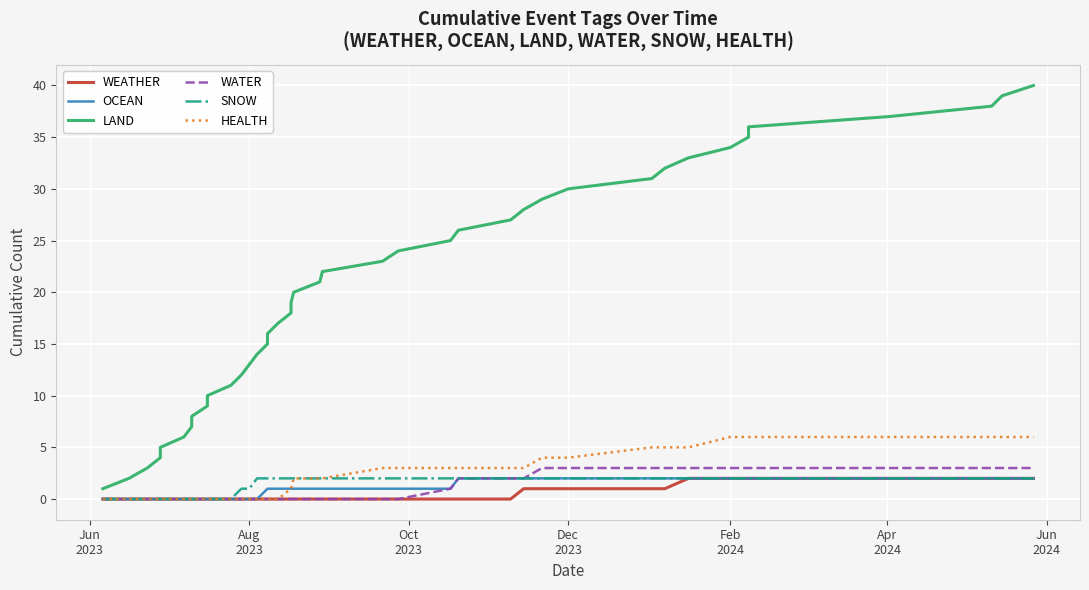

Reading left to right, extract all data points from this chart.

WEATHER: 0	0	0	0	0	0	0	0	0	0	0	0	0	0	0	0	0	0	0	0	0	0	0	0	0	0	0	1	1	1	1	1	2	2	2	2	2	2	2	2
OCEAN: 0	0	0	0	0	0	0	0	0	0	0	0	0	0	1	1	1	1	1	1	1	1	1	1	1	2	2	2	2	2	2	2	2	2	2	2	2	2	2	2
LAND: 1	2	3	4	5	6	7	8	9	10	11	12	13	14	15	16	17	18	19	20	21	22	23	24	25	26	27	28	29	30	31	32	33	34	35	36	37	38	39	40
WATER: 0	0	0	0	0	0	0	0	0	0	0	0	0	0	0	0	0	0	0	0	0	0	0	0	1	2	2	2	3	3	3	3	3	3	3	3	3	3	3	3
SNOW: 0	0	0	0	0	0	0	0	0	0	0	1	1	2	2	2	2	2	2	2	2	2	2	2	2	2	2	2	2	2	2	2	2	2	2	2	2	2	2	2
HEALTH: 0	0	0	0	0	0	0	0	0	0	0	0	0	0	0	0	0	1	1	2	2	2	3	3	3	3	3	3	4	4	5	5	5	6	6	6	6	6	6	6